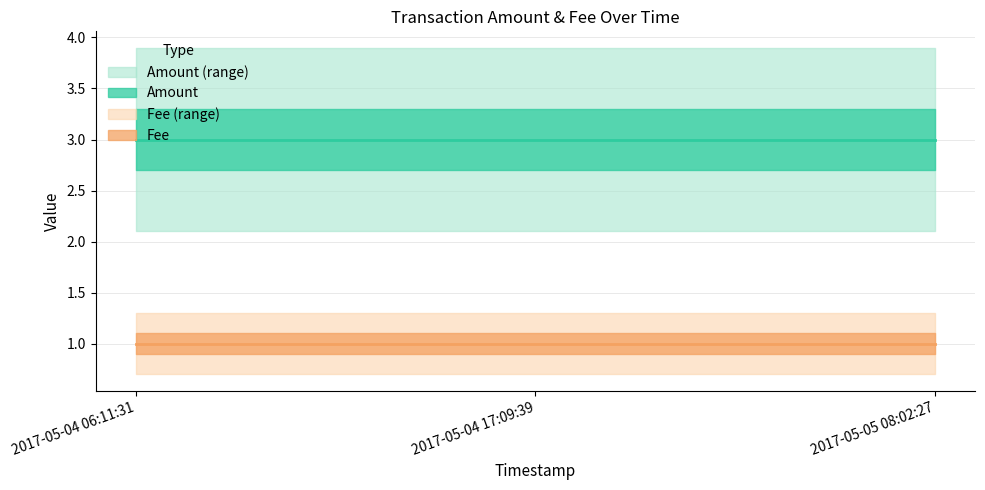

Where is Fee nearest to the value 1?

2017-05-04 06:11:31